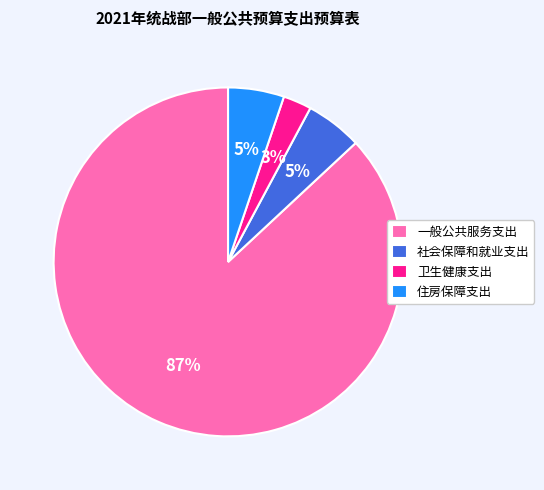

To the nearest percent, what percentage of the pie is 一般公共服务支出?

87%